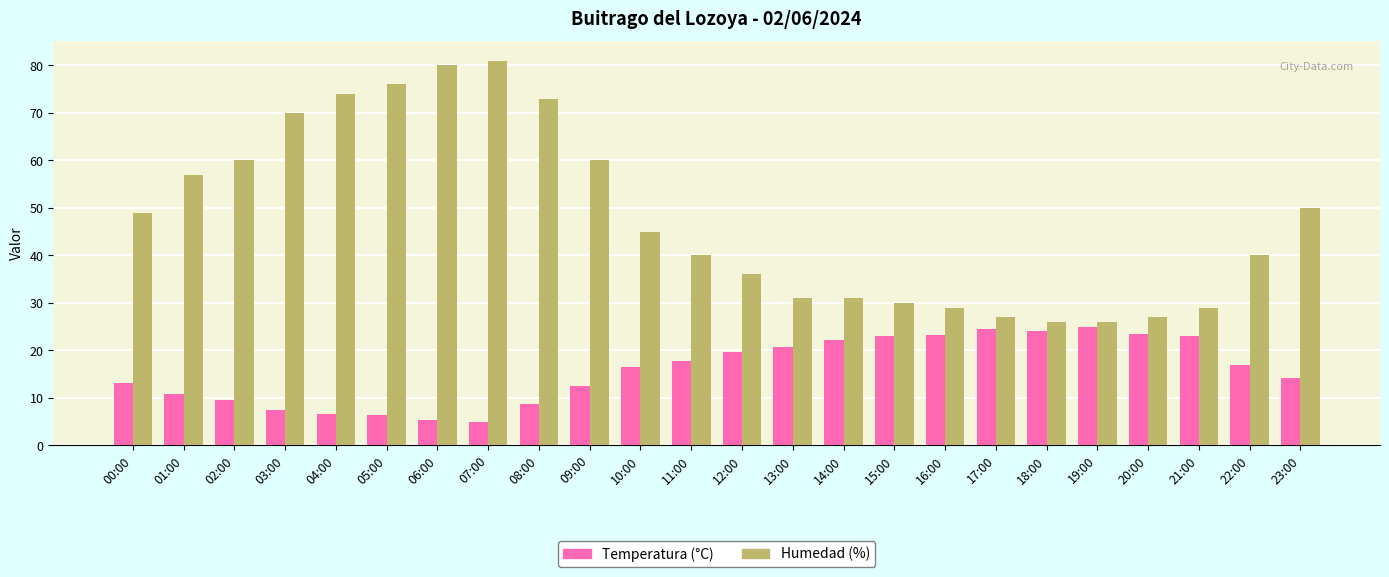

Is the value of Temperatura (°C) at 02:00 greater than the value of Humedad (%) at 11:00?

No